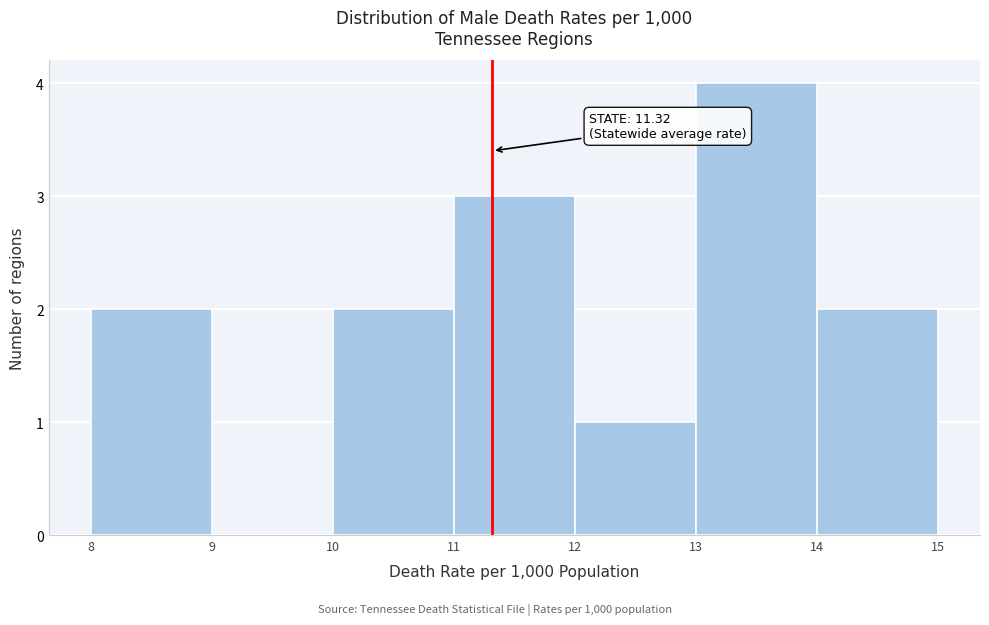

Over which range of the x-axis is the bar tallest?

13 to 14